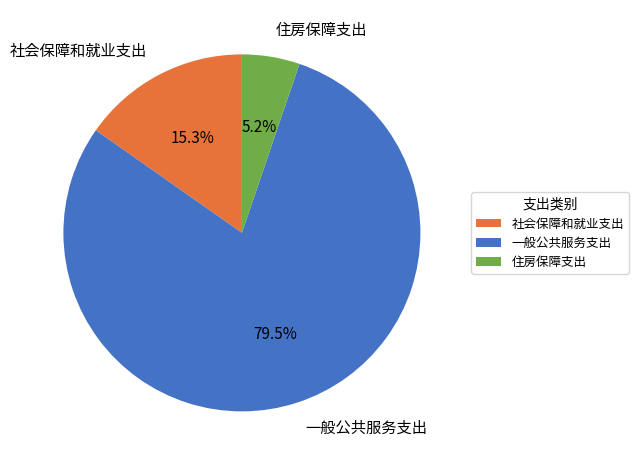

What is the ratio of the value at 一般公共服务支出 to the value at 社会保障和就业支出?

5.2